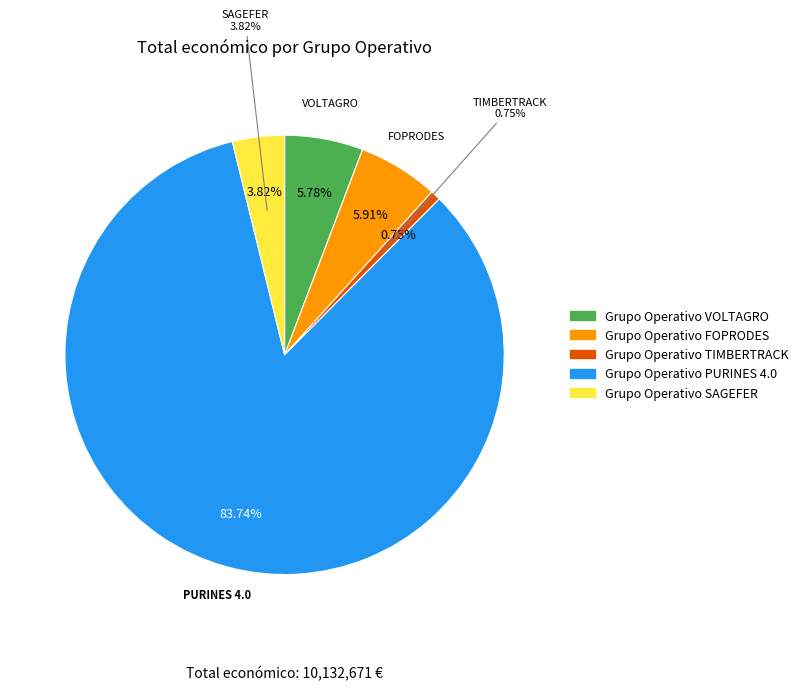

Is SAGEFER the majority of the pie?

No